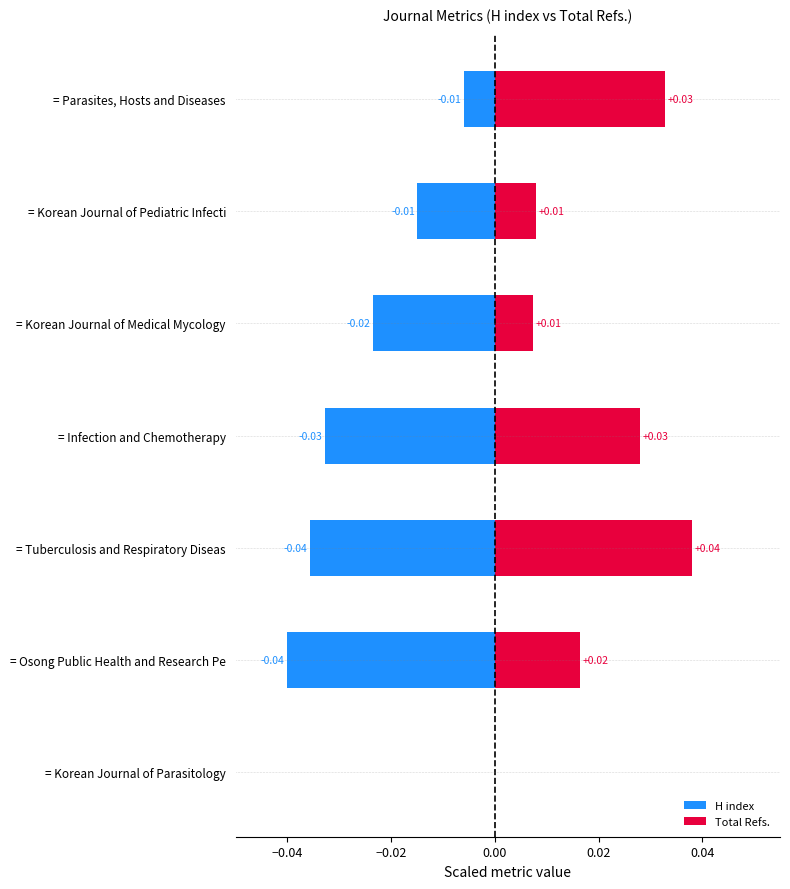

How many series are shown in this chart?

2